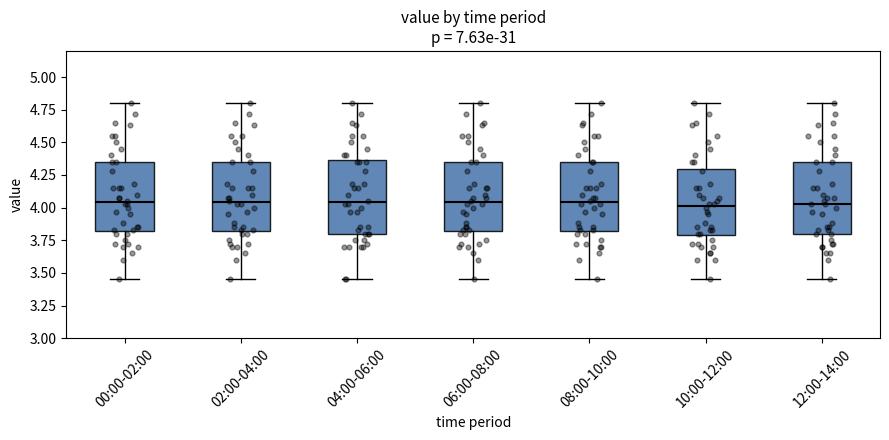

Where does the upper whisker of the box for 00:00-02:00 end on the y-axis? The values are not printed on the chart, so give them approximately, as read against the axis.

4.80